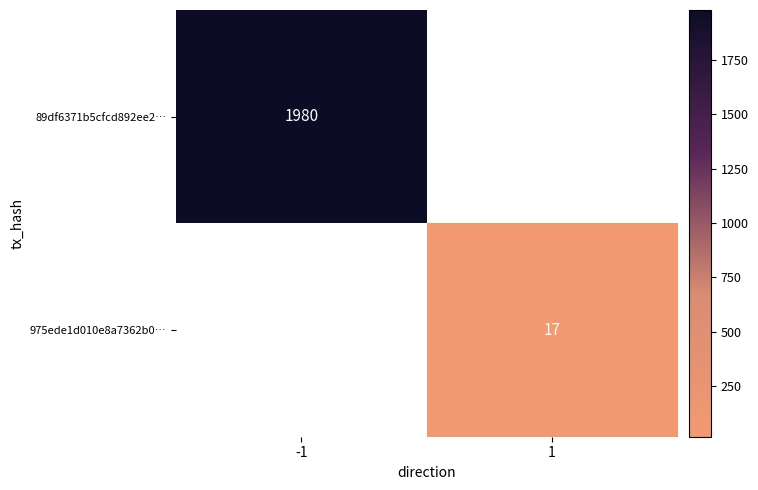

The 975ede1d010e8a7362b0… series shows 7 at 1. True or false?

False